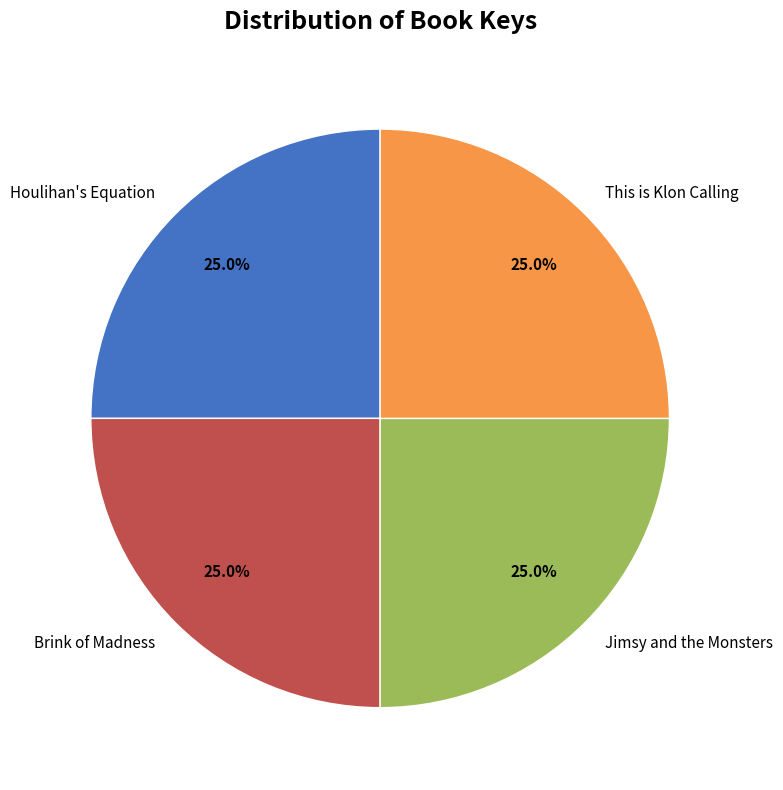

Does Brink of Madness account for over 50% of the chart?

No